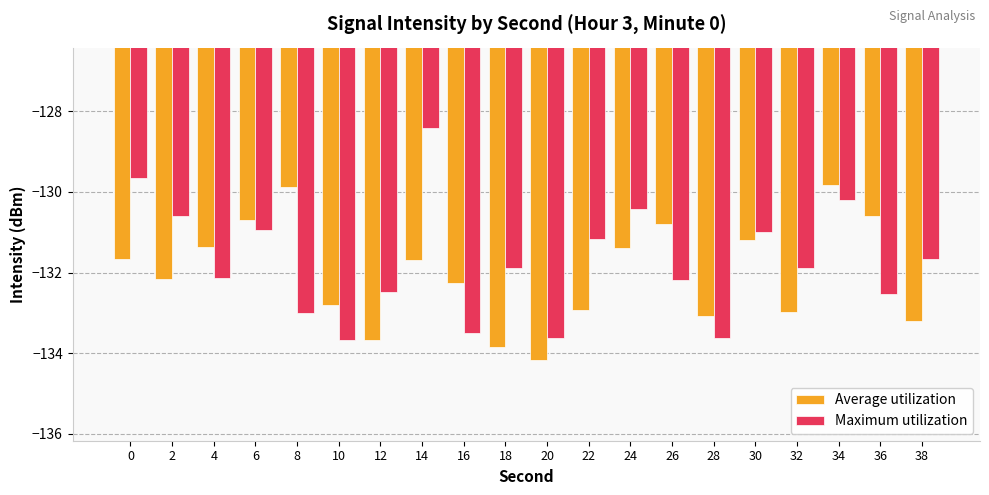

Reading left to right, transcribe all the data shown in this chart.

Average utilization: 0=-131.7	2=-132.2	4=-131.4	6=-130.7	8=-129.9	10=-132.8	12=-133.7	14=-131.7	16=-132.2	18=-133.8	20=-134.2	22=-132.9	24=-131.4	26=-130.8	28=-133.1	30=-131.2	32=-133.0	34=-129.8	36=-130.6	38=-133.2
Maximum utilization: 0=-129.6	2=-130.6	4=-132.1	6=-130.9	8=-133.0	10=-133.7	12=-132.5	14=-128.4	16=-133.5	18=-131.9	20=-133.6	22=-131.2	24=-130.4	26=-132.2	28=-133.6	30=-131.0	32=-131.9	34=-130.2	36=-132.5	38=-131.7